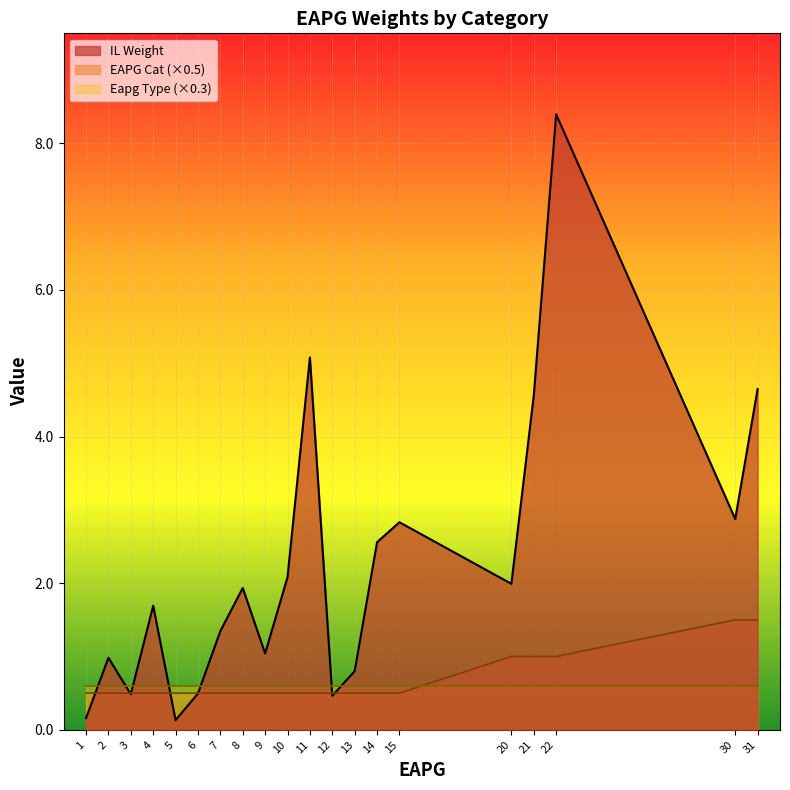

Where is the first local minimum for IL Weight?

3